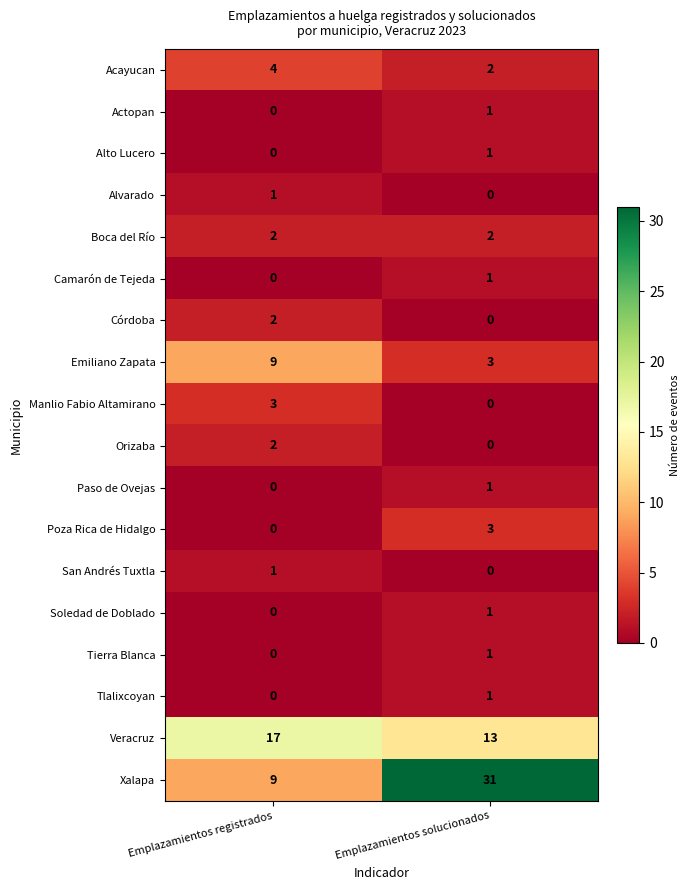

How many data points does each series have?

2